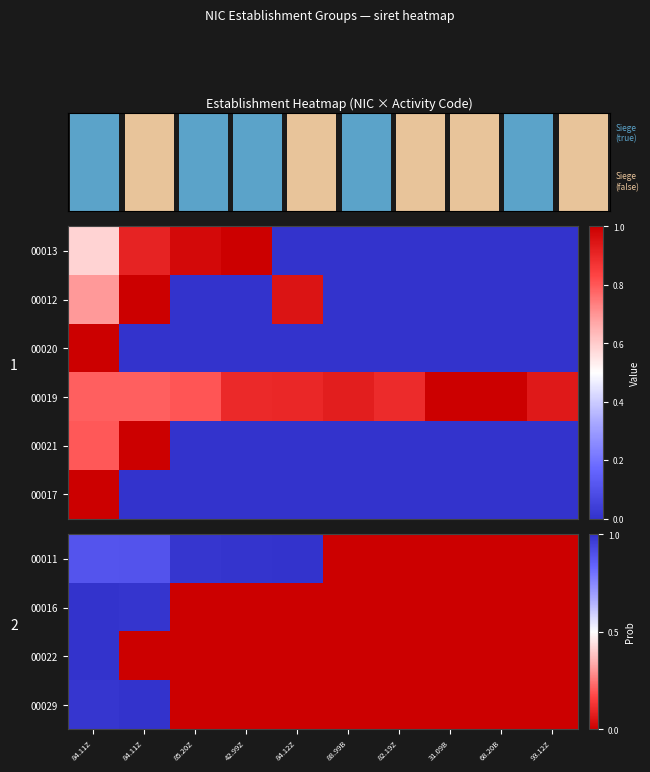

True or false: 00022 has a value of 0.4 at 82.19Z.

False